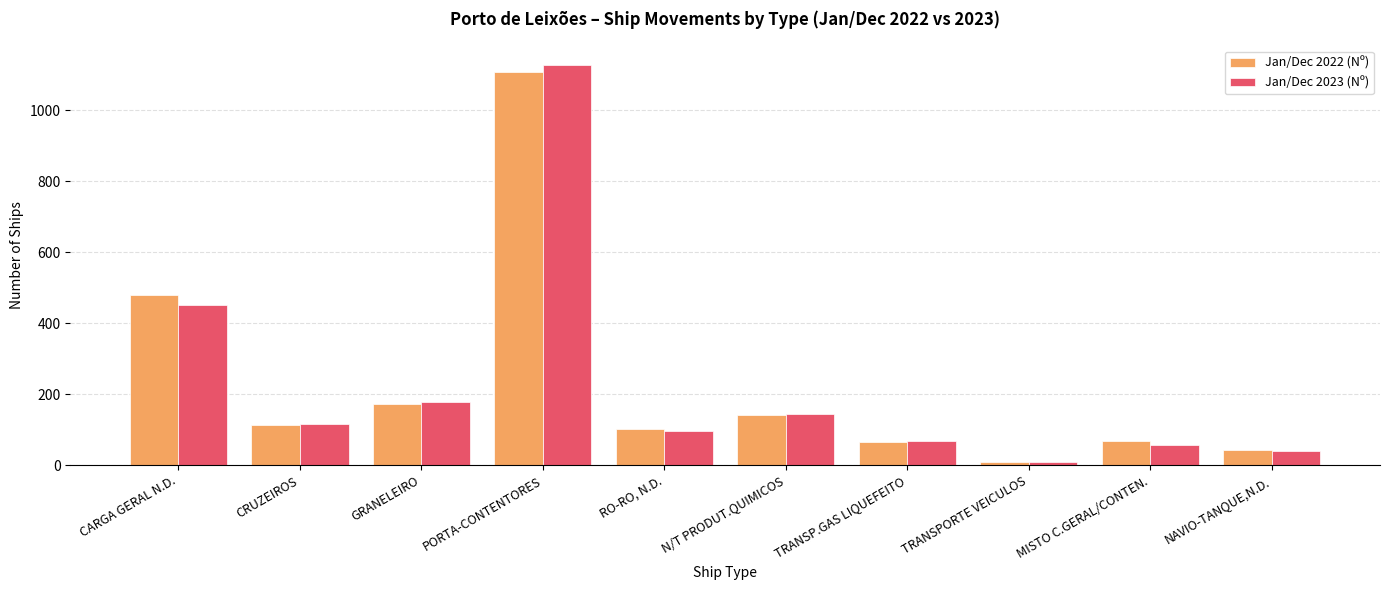

What is the highest value of the Jan/Dec 2022 (Nº) series?

1106